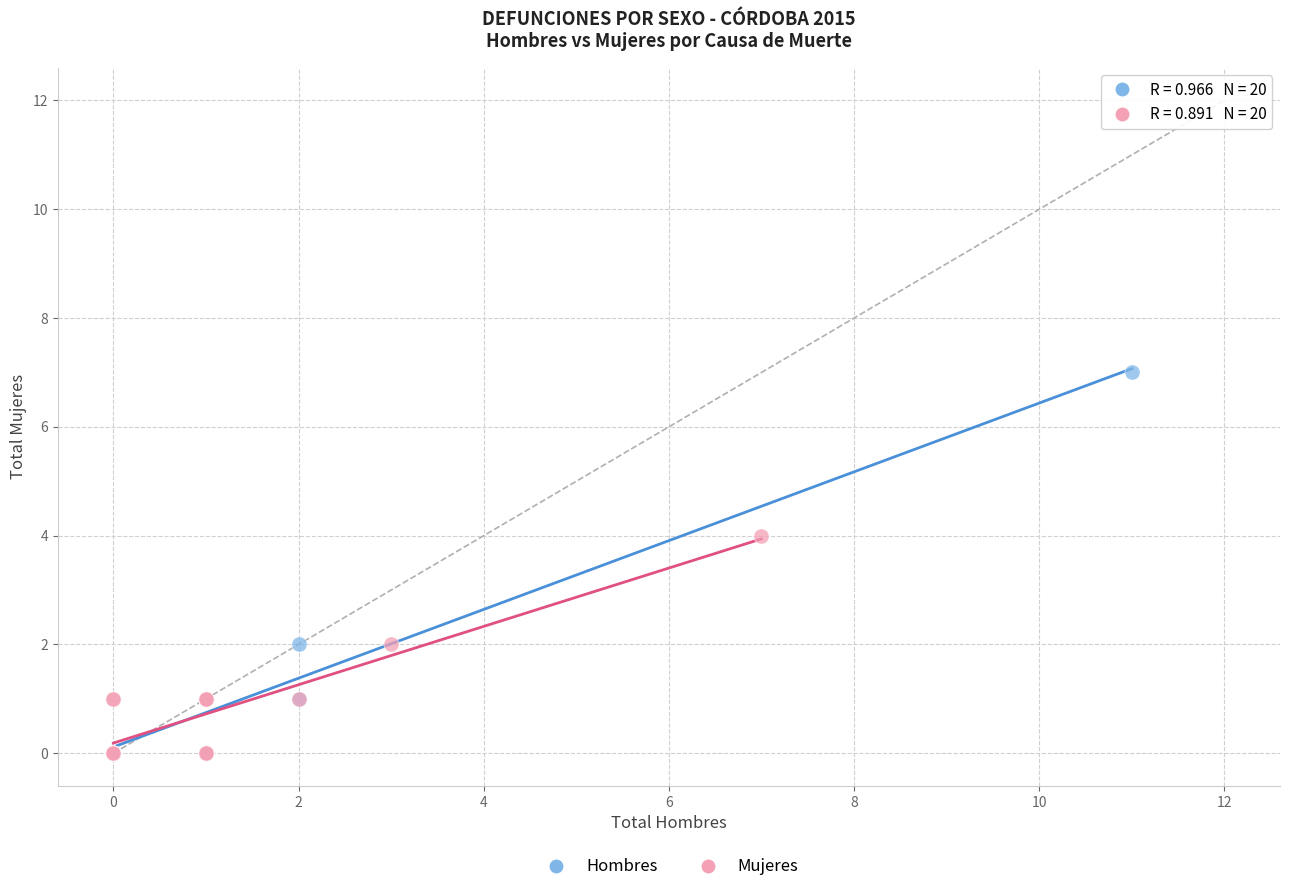

Which series has the widest spread of Y values?

Hombres